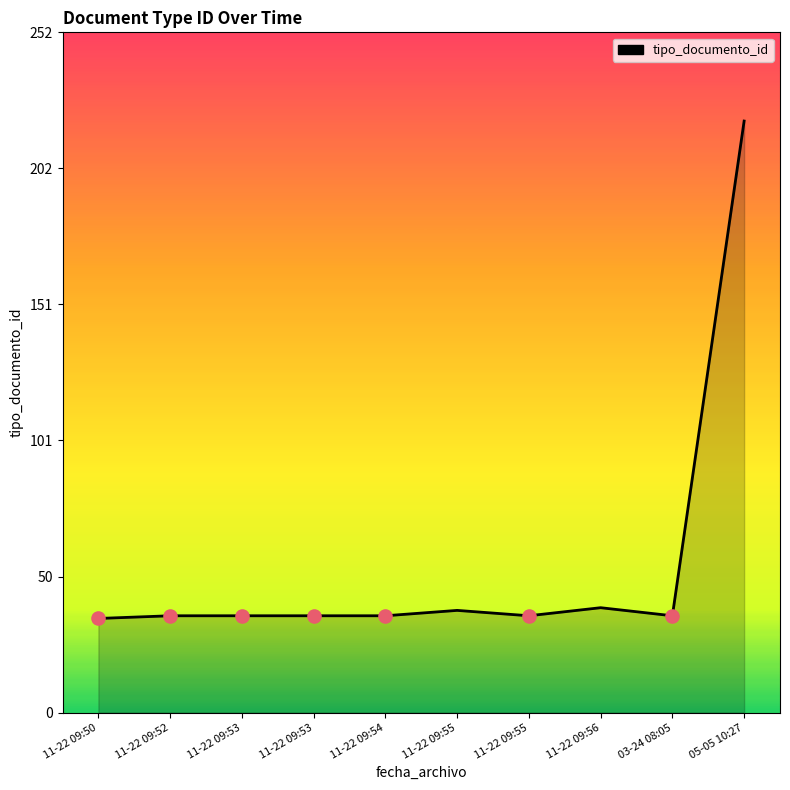

How many lines are shown in the chart?

1